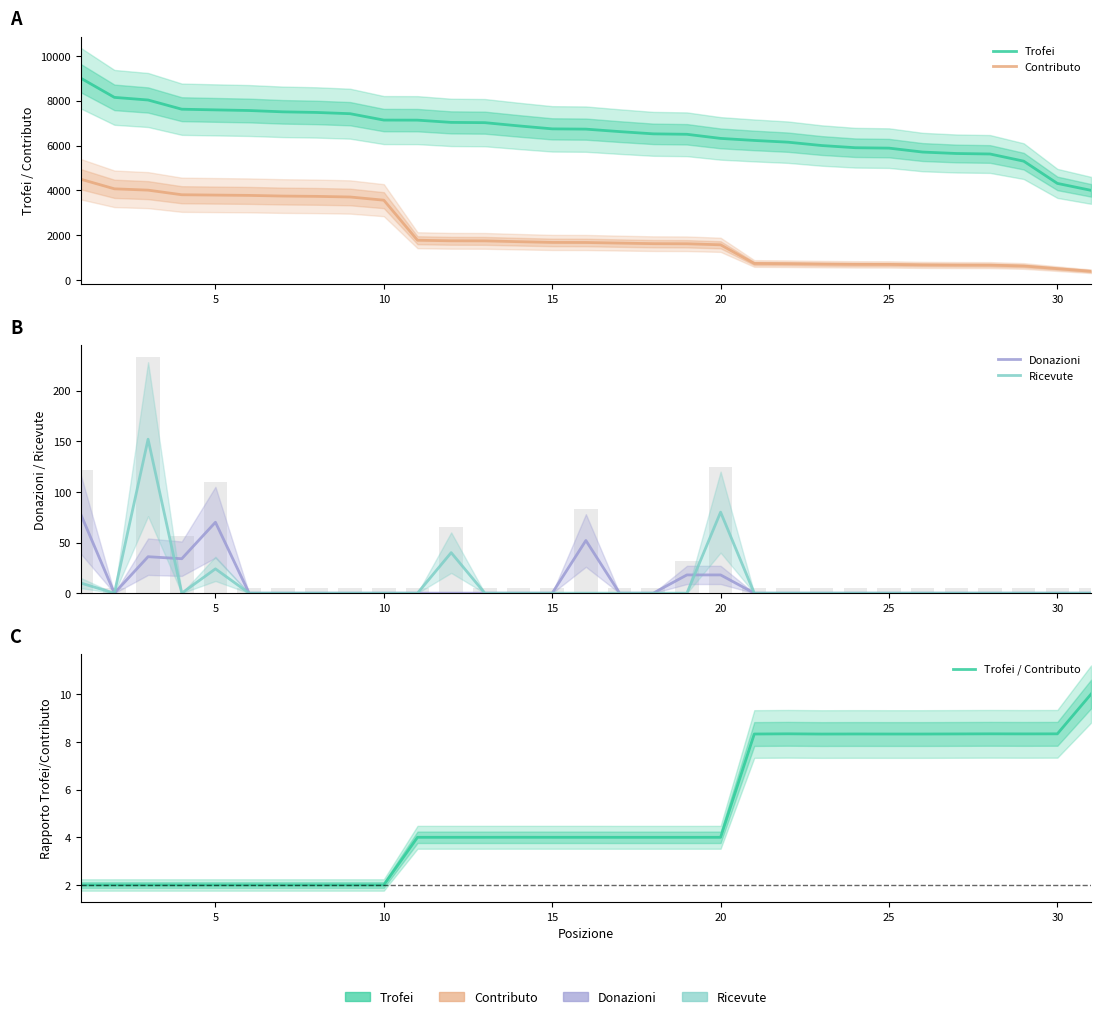

Is the value of Trofei at 30 greater than the value of Ricevute at 25?

Yes